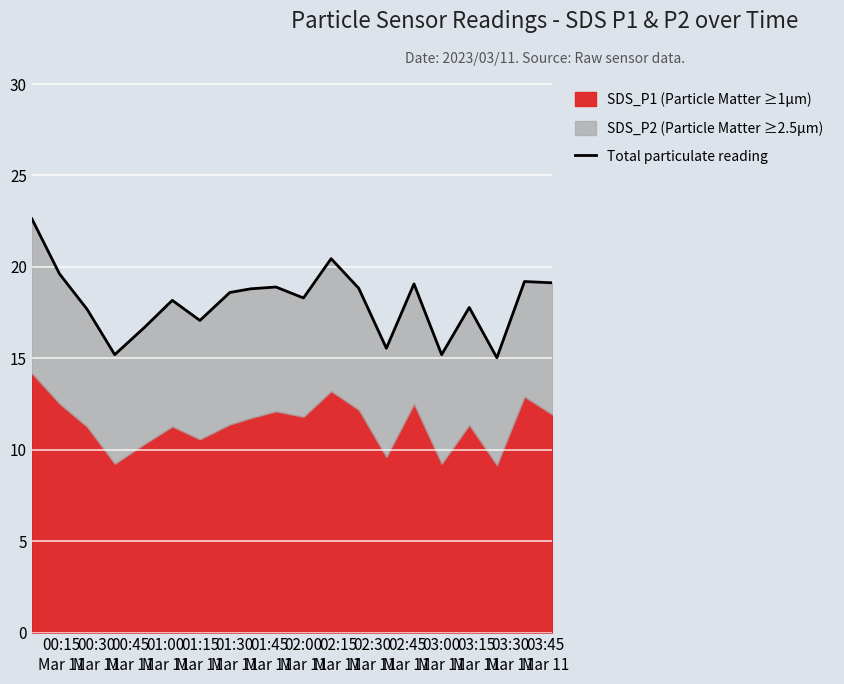

Which label corresponds to the largest value in the chart?

00:15
Mar 11